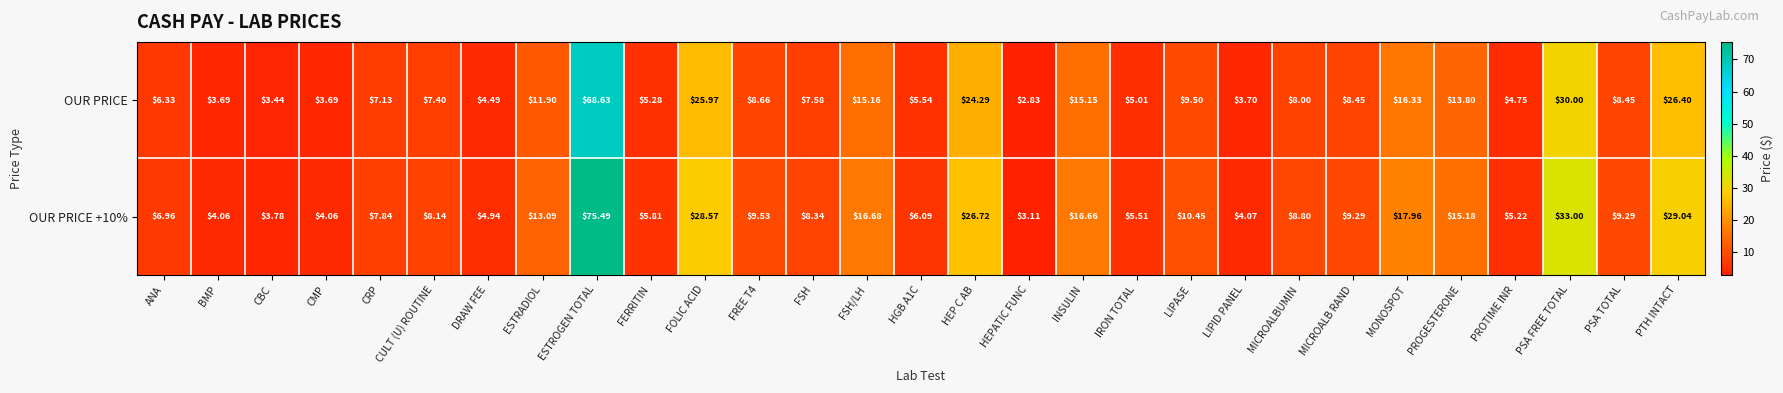

Where does the OUR PRICE series first go above 8?

ESTRADIOL